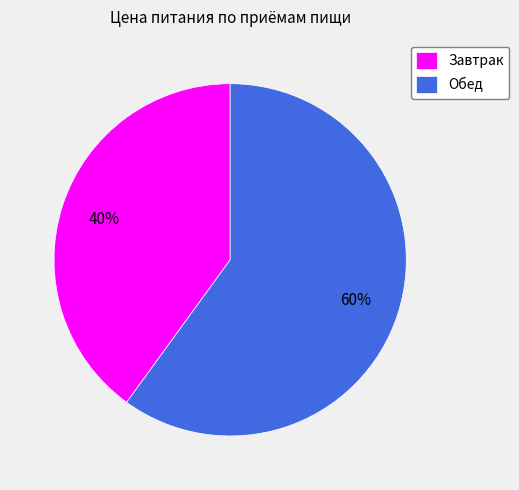

Do Завтрак and Обед together represent more than half of the pie?

Yes